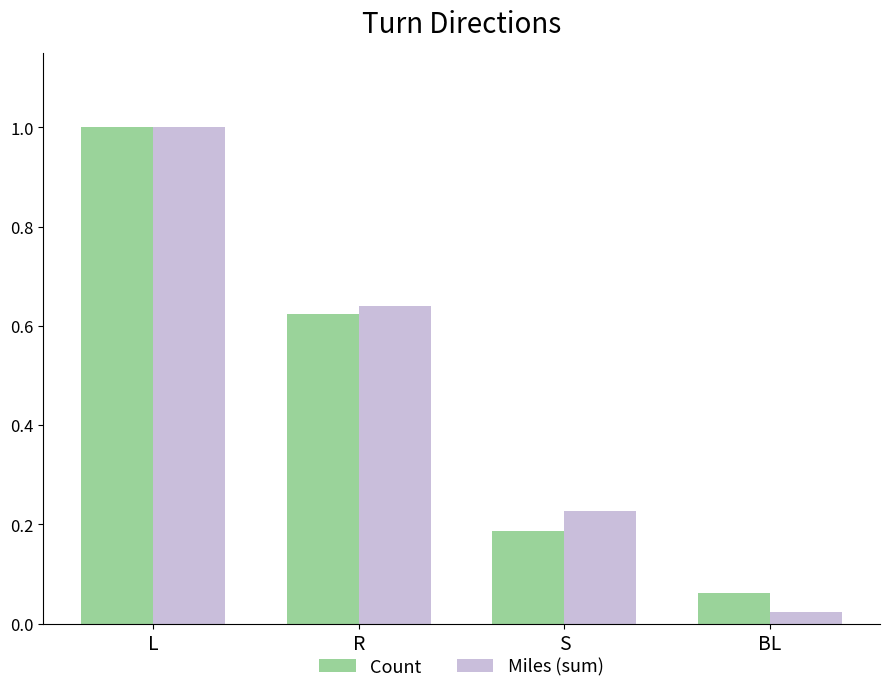

Where is Miles (sum) nearest to the value 0?

BL